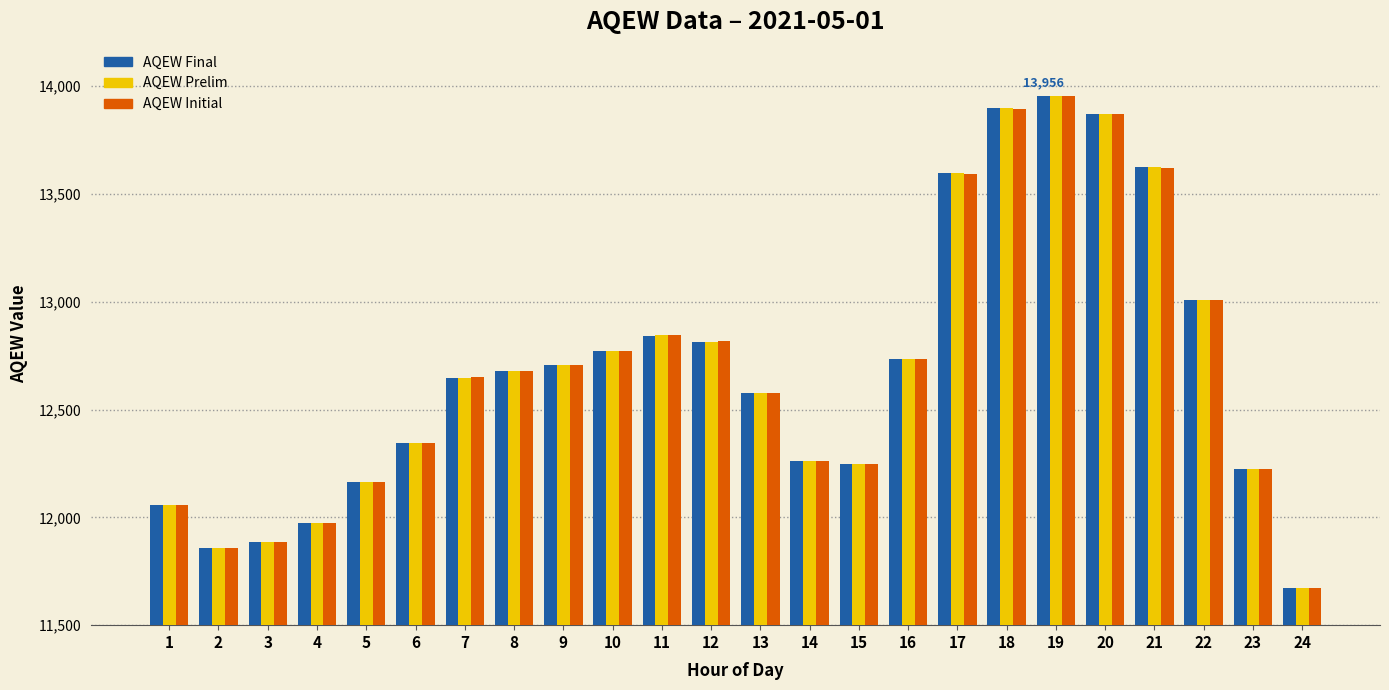

What is the maximum value for AQEW Final?

13956